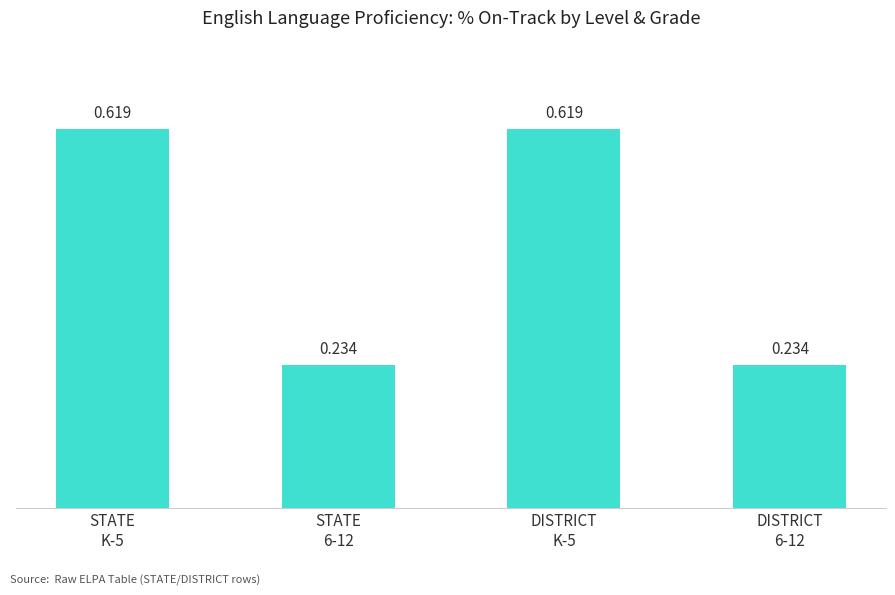

True or false: the data shows 0.9 at DISTRICT
K-5.

False